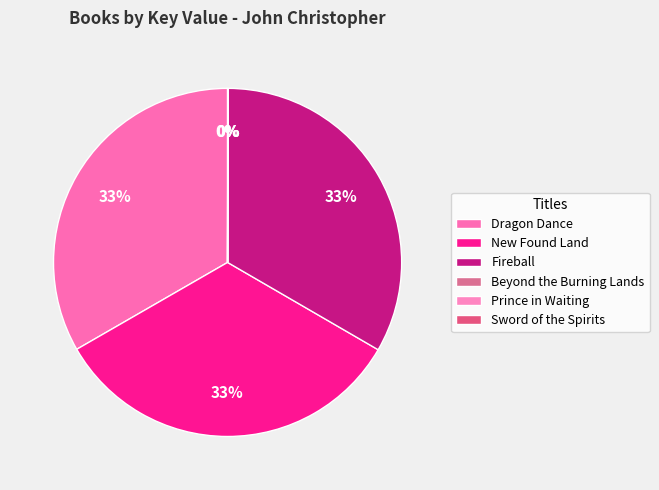

Count the number of slices in the pie.

6